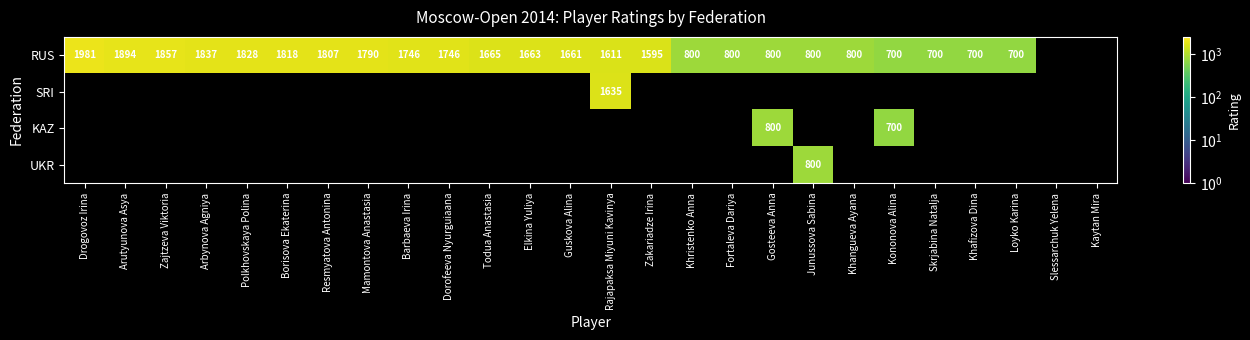

What is the minimum value shown in the chart?

700.0